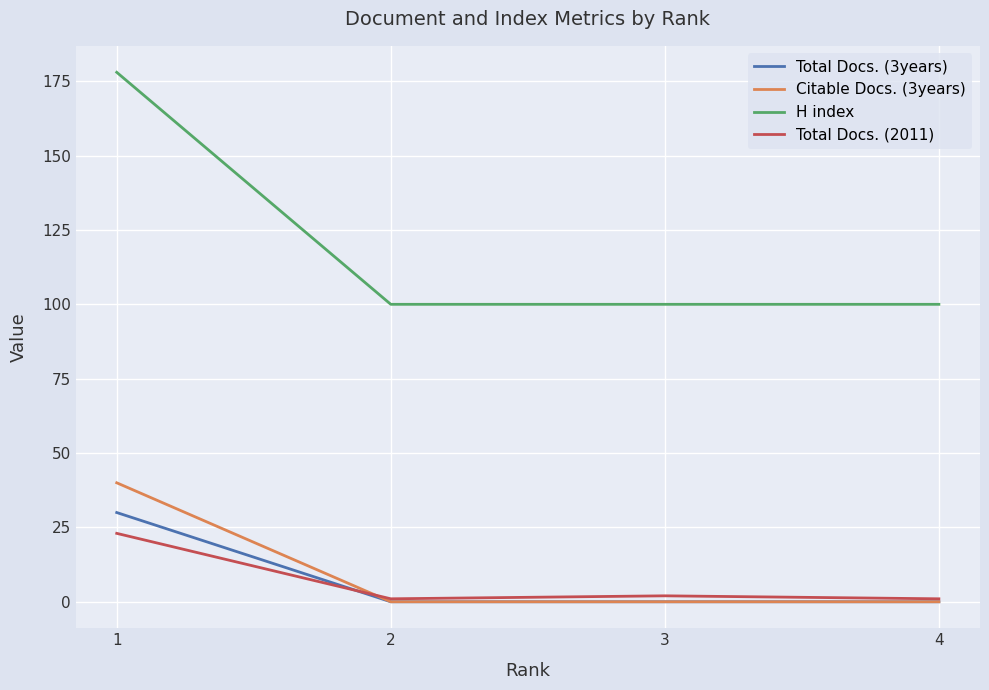

How many lines are shown in the chart?

4